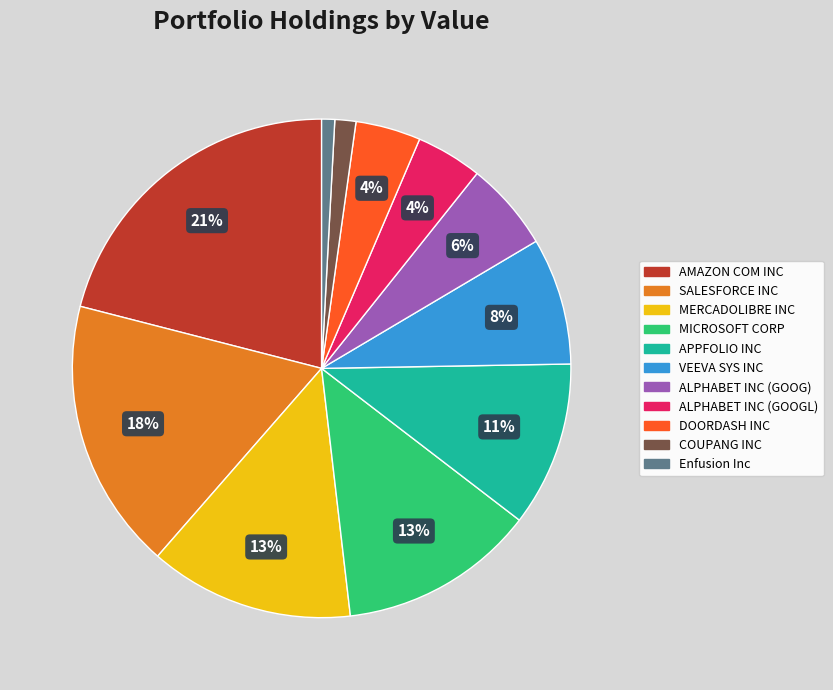

Does MICROSOFT CORP represent more than half of the total?

No